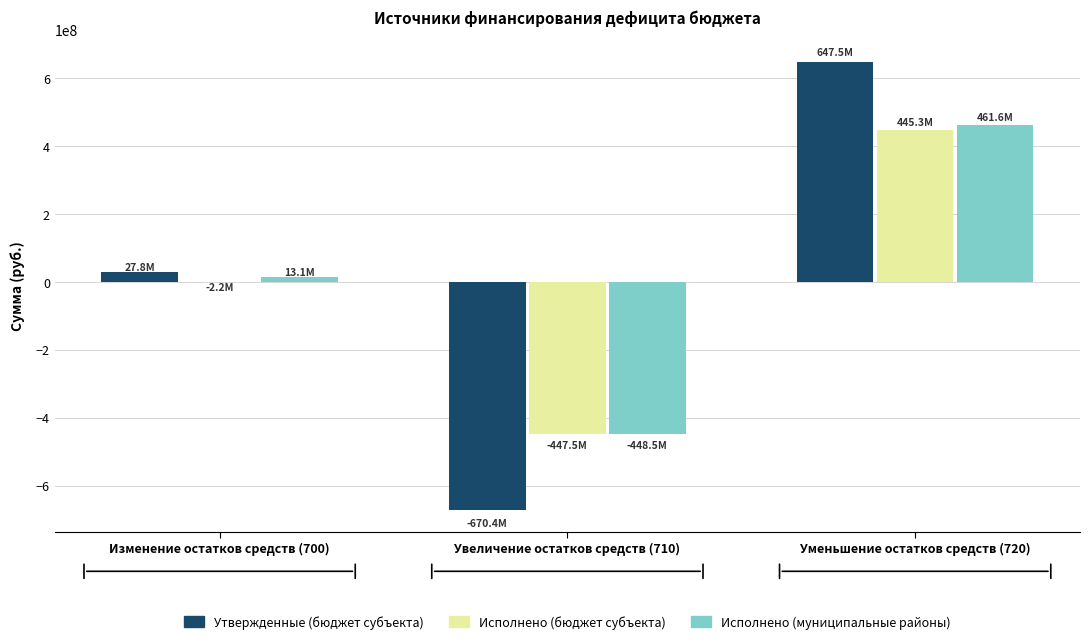

What is the maximum value for Исполнено (бюджет субъекта)?

445341296.1